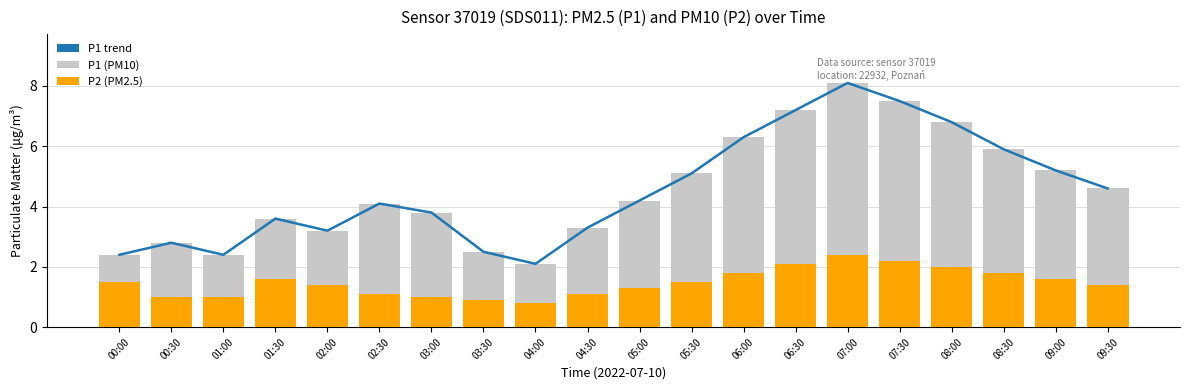

Where is P1 trend nearest to the value 5?

05:30